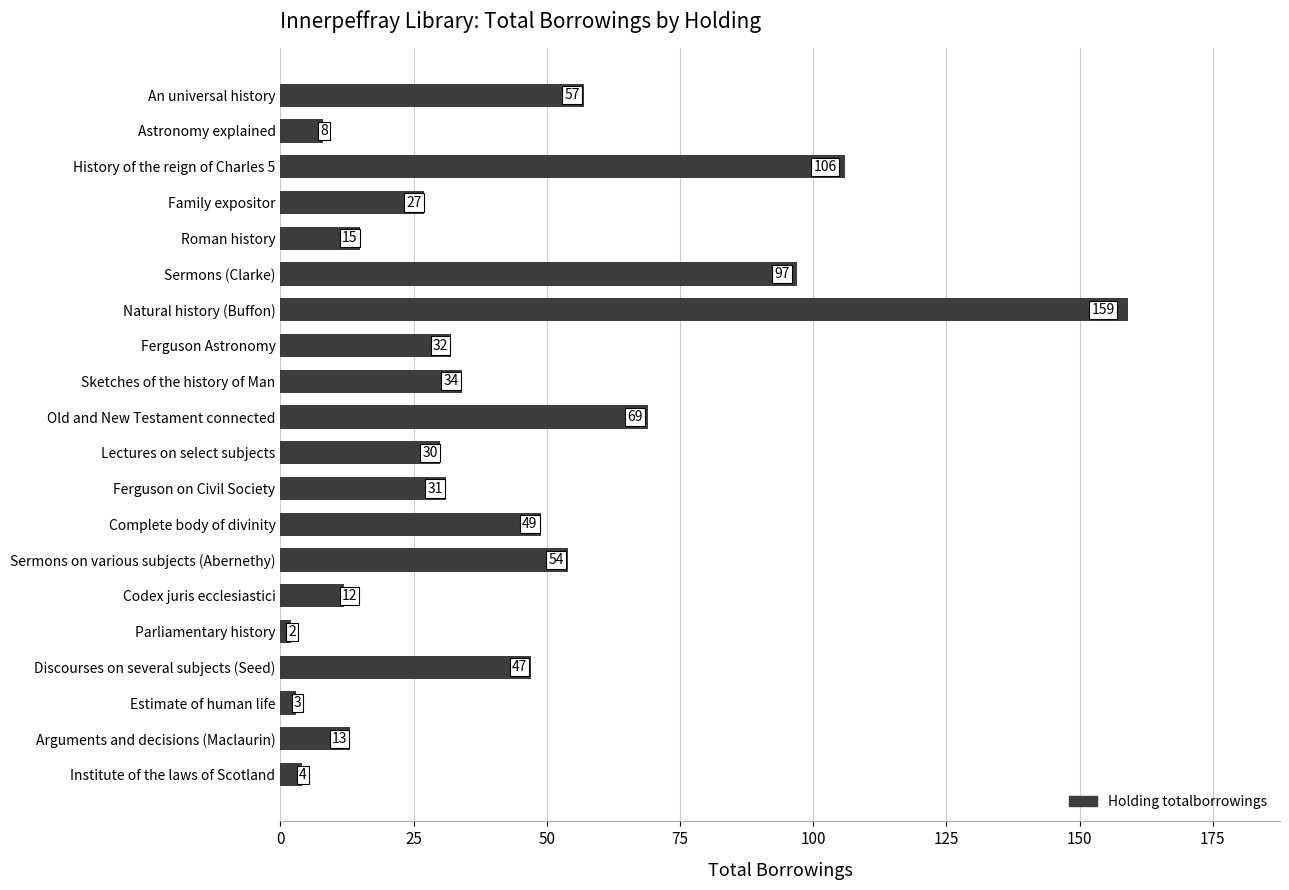

Between Lectures on select subjects and Ferguson Astronomy, which is larger?

Ferguson Astronomy